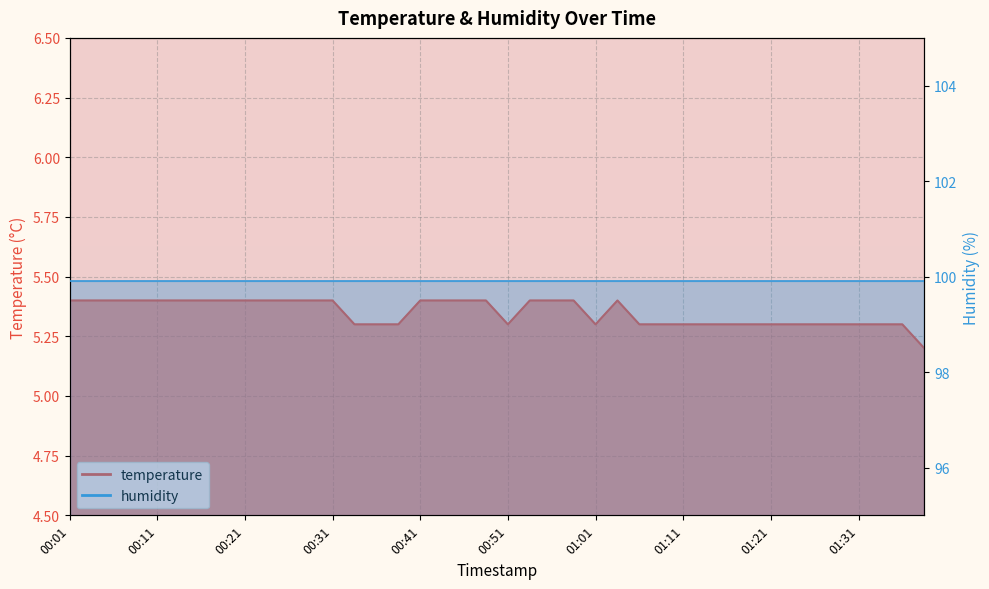

The chart shows a value of 5.3 at 00:39. True or false?

True